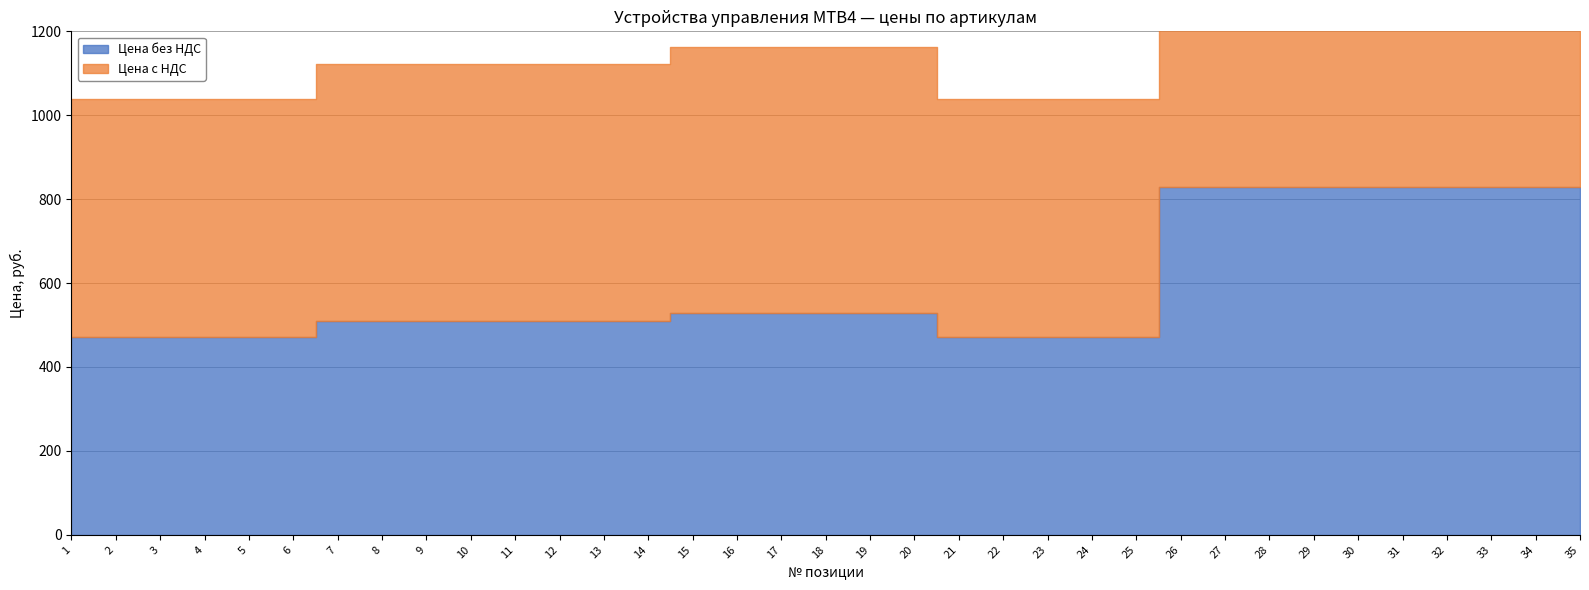

What value does the Цена с НДС series have at 10?

612.0